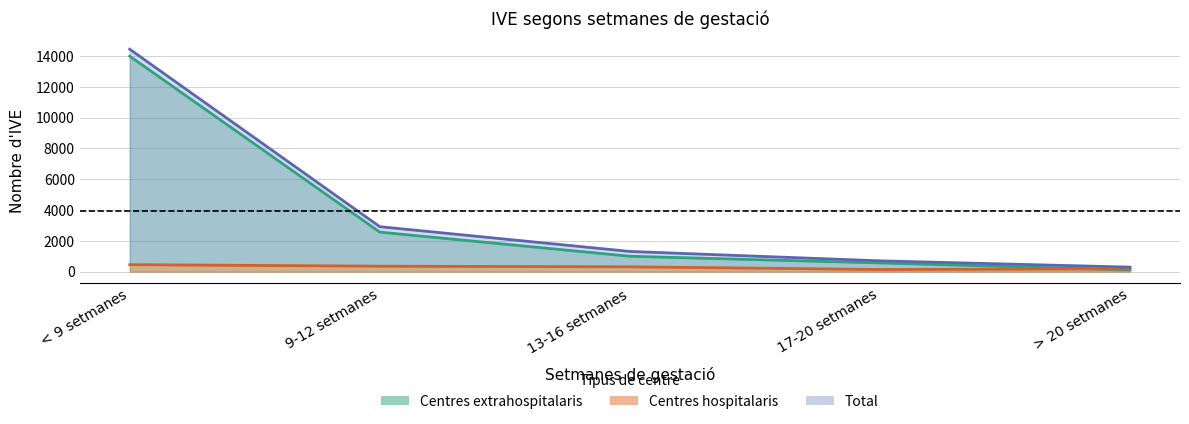

What is the maximum value for Total?

14443